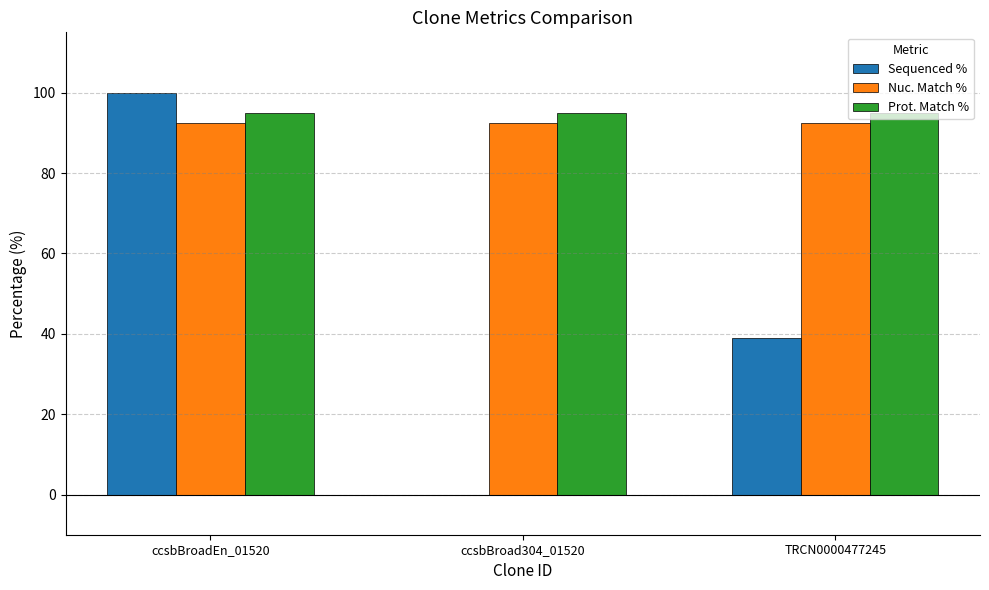

True or false: Sequenced % has a value of 38.9 at TRCN0000477245.

True